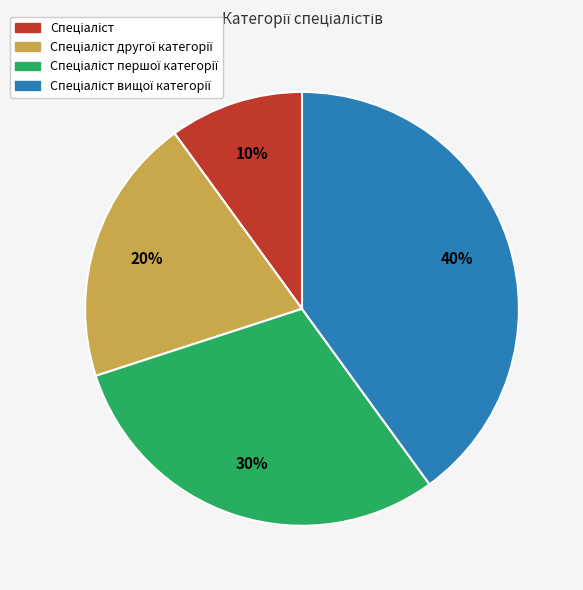

Is there any slice that represents more than half of the pie?

No